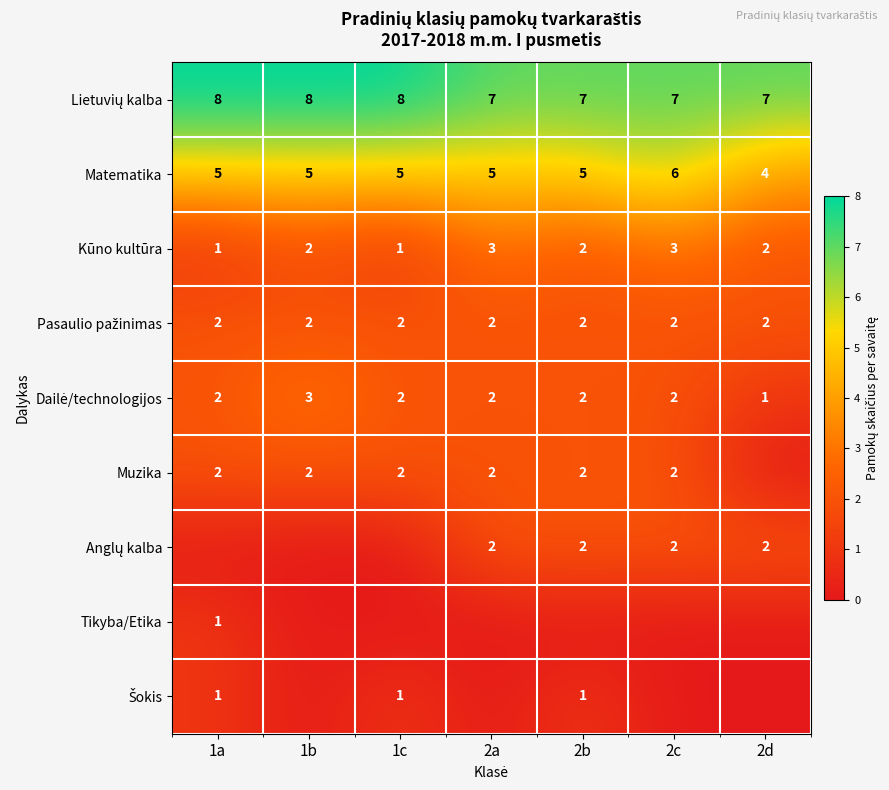

Count the Matematika values in the range 5 to 6.

6